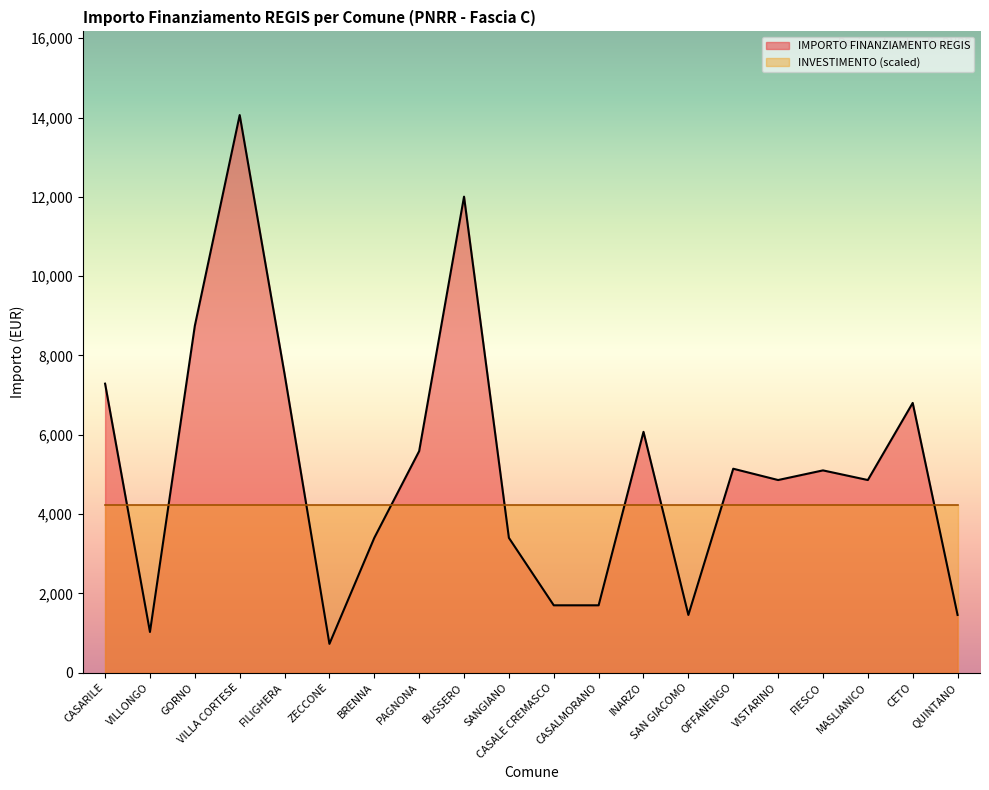

Reading left to right, extract all data points from this chart.

7290	1029	8748	14063	7533	729	3402	5589	12005	3402	1701	1701	6075	1458	5145	4860	5103	4860	6804	1458